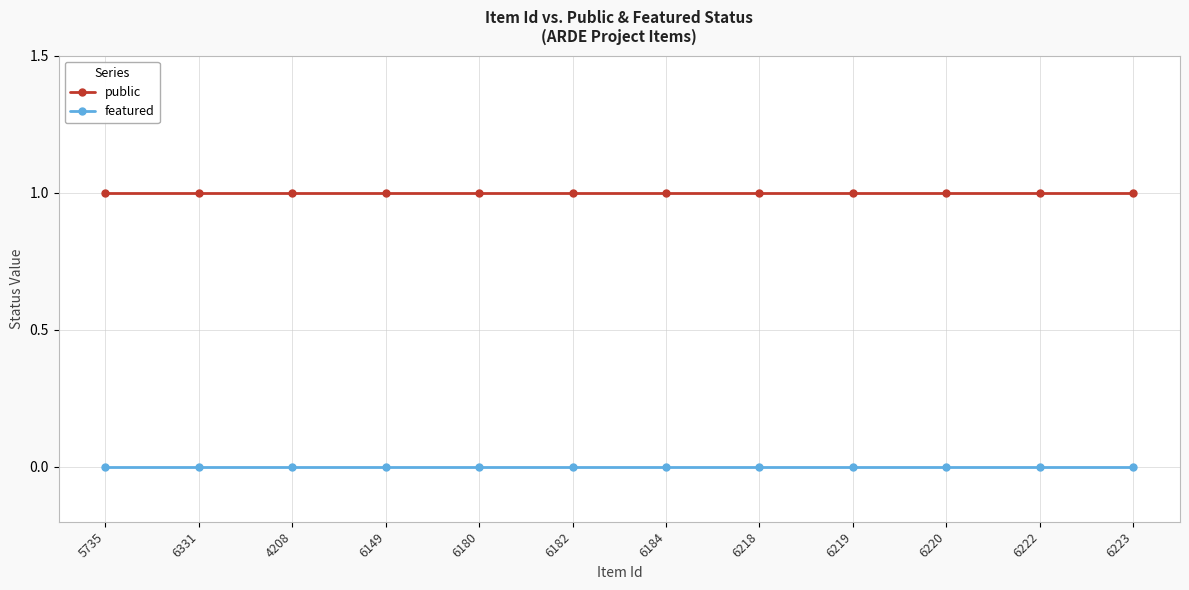

True or false: public has a value of 1 at 6149.

True